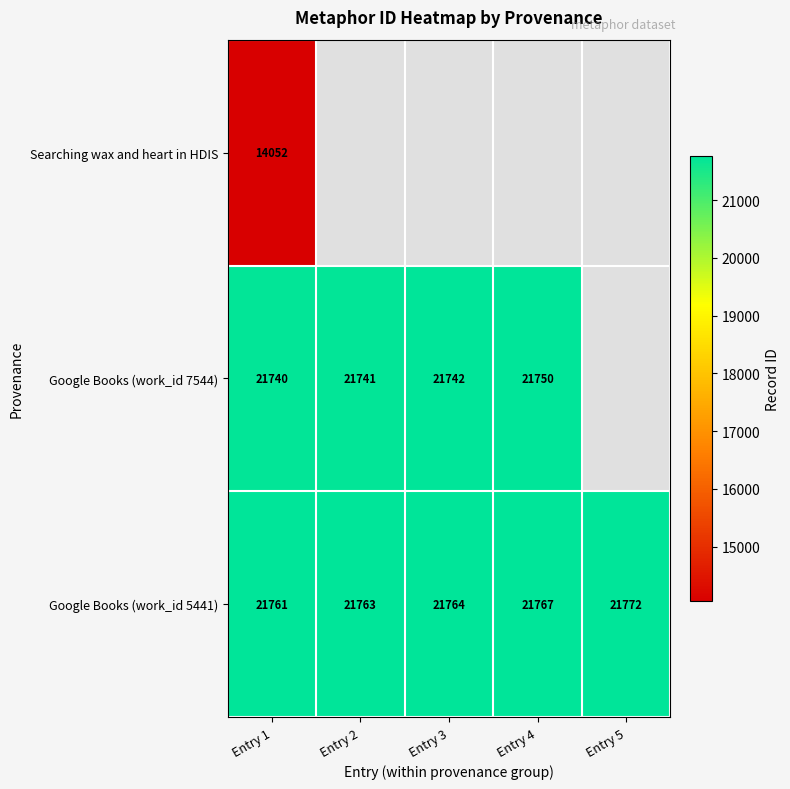

Which has a higher value, Entry 5 or Entry 3?

Entry 3